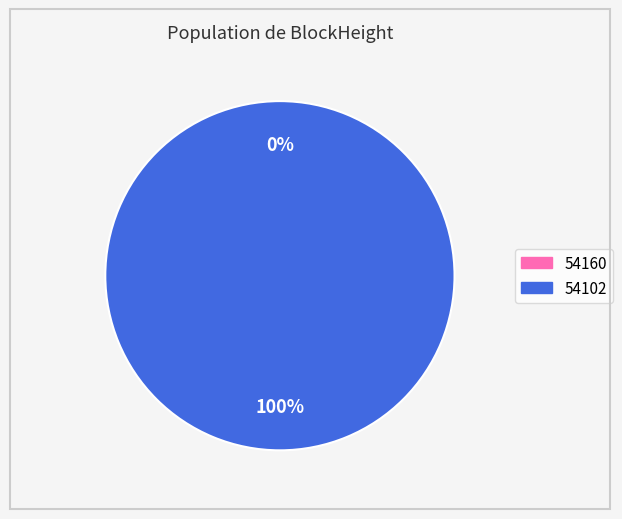

What is the smallest slice in the pie chart?

54160